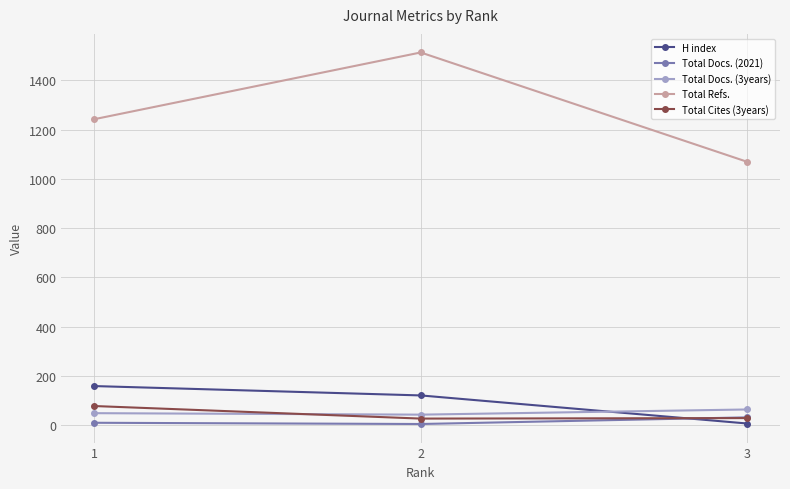

How many data points in Total Cites (3years) are less than 29?

1